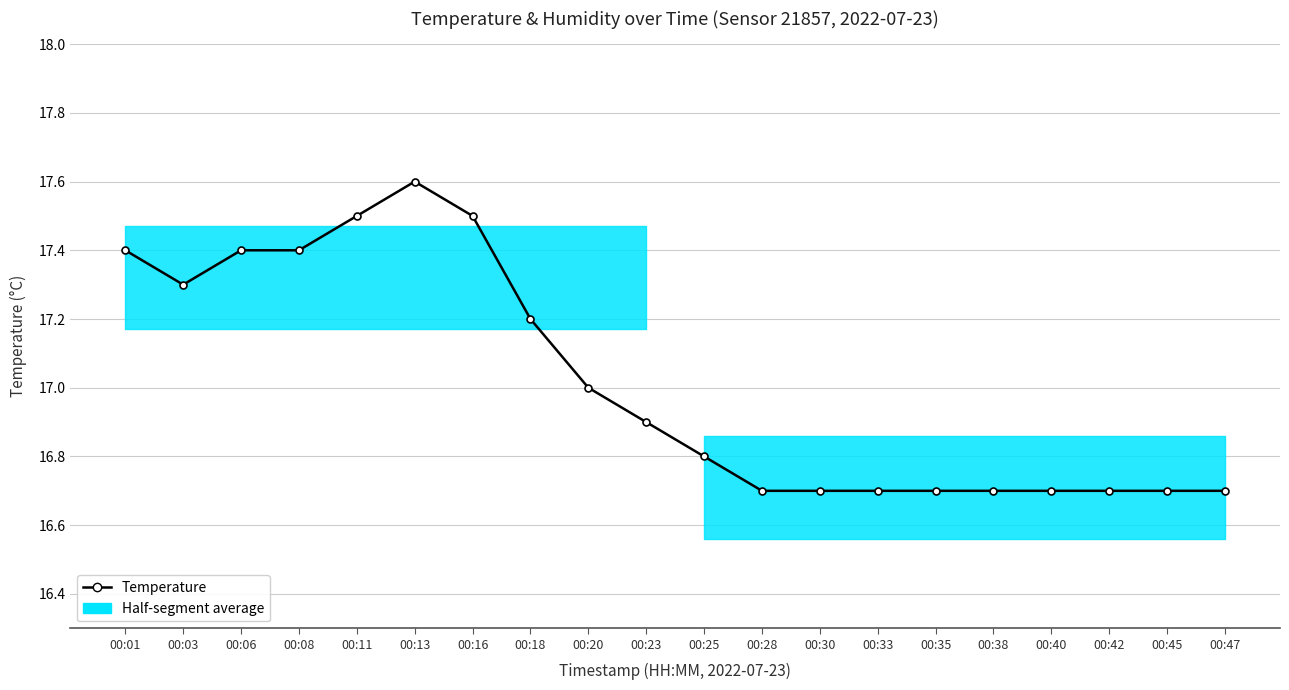

List the labels in order of value, smallest first.

00:28, 00:30, 00:33, 00:35, 00:38, 00:40, 00:42, 00:45, 00:47, 00:25, 00:23, 00:20, 00:18, 00:03, 00:01, 00:06, 00:08, 00:11, 00:16, 00:13